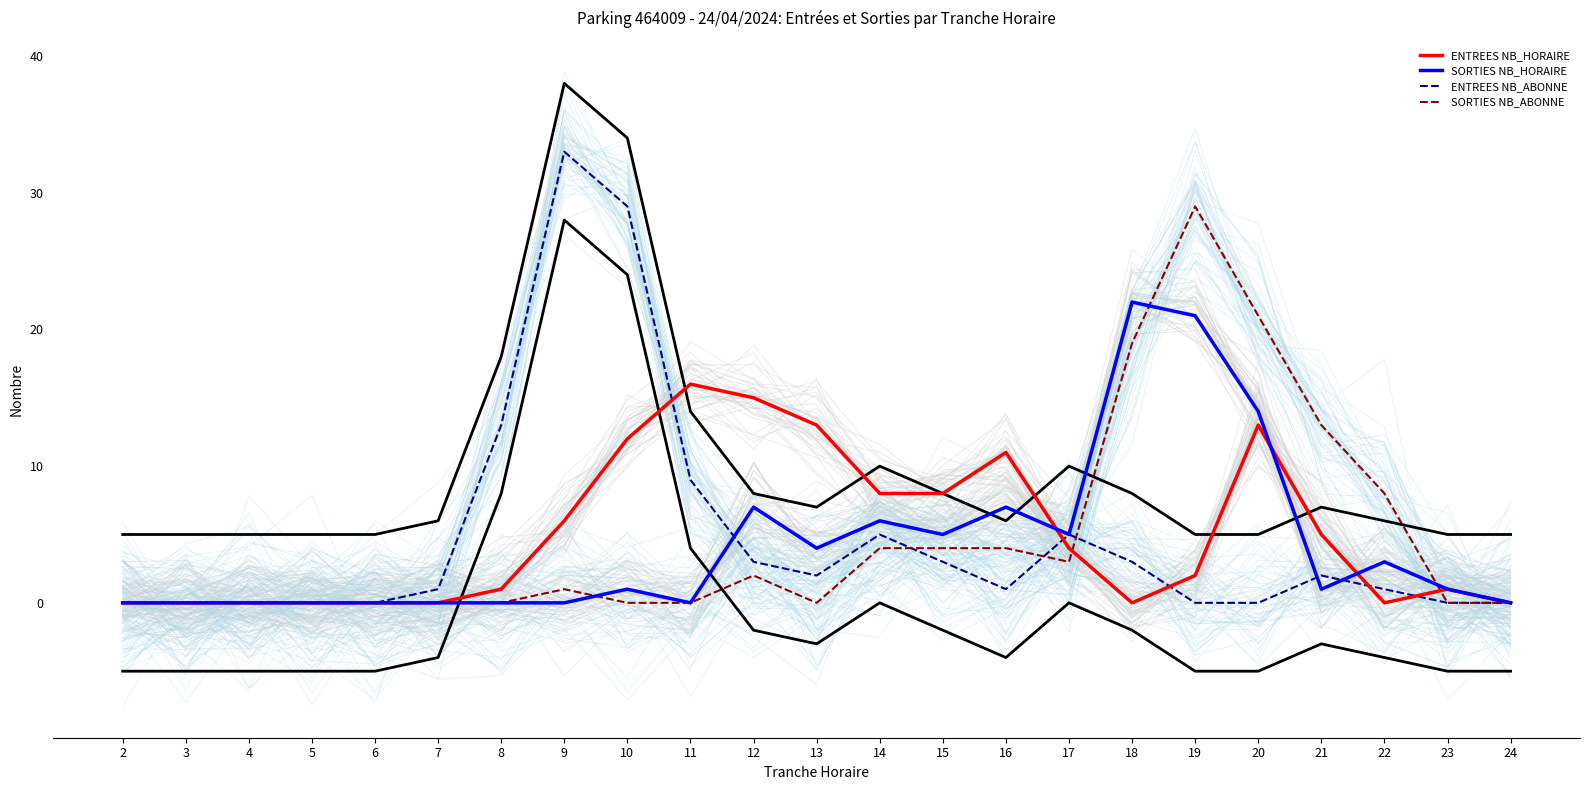

After their last crossing, which series has the higher values: ENTREES NB_ABONNE or ENTREES NB_HORAIRE?

ENTREES NB_HORAIRE